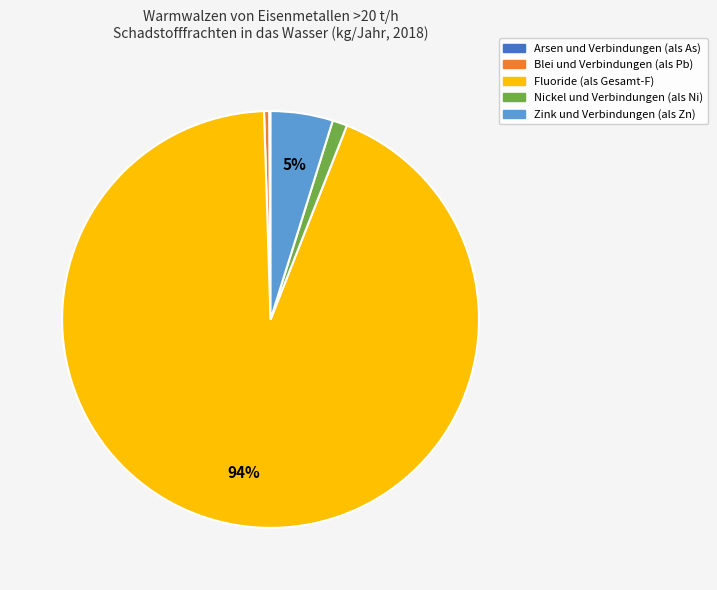

Do Blei und Verbindungen (als Pb) and Zink und Verbindungen (als Zn) together represent more than half of the pie?

No